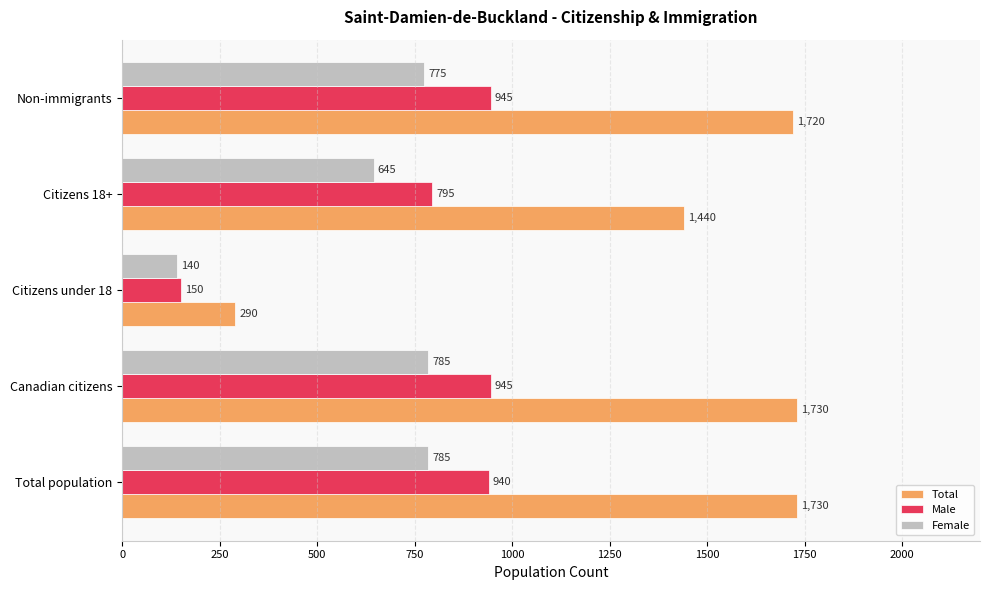

True or false: Total has a value of 597 at Total population.

False